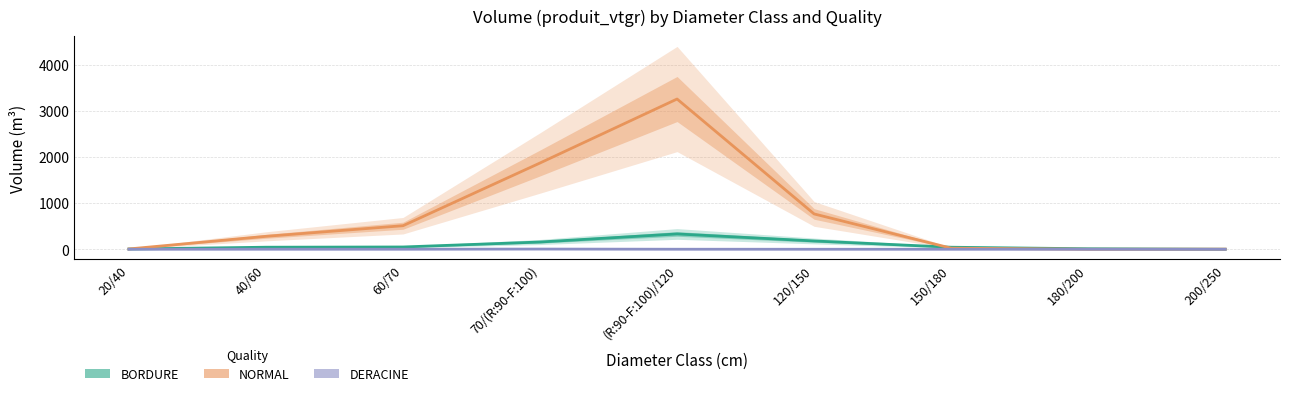

At which label is NORMAL closest to 1629?

70/(R:90-F:100)